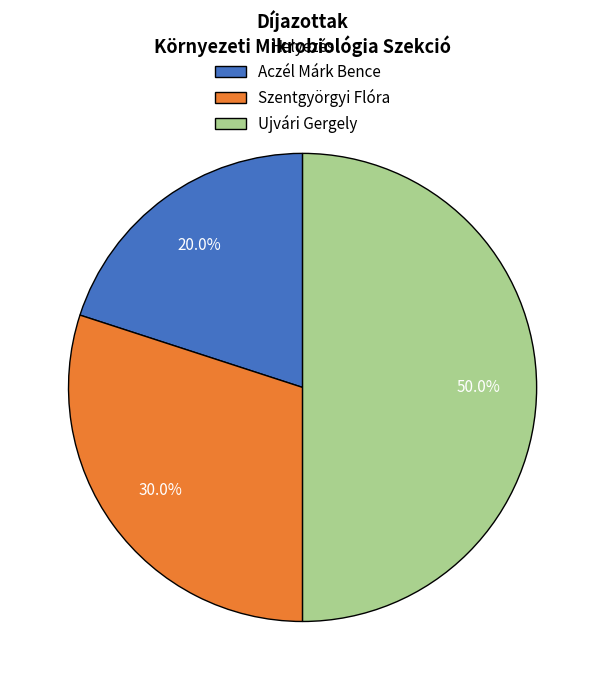

To the nearest percent, what is the combined percentage of Szentgyörgyi Flóra and Aczél Márk Bence?

50%